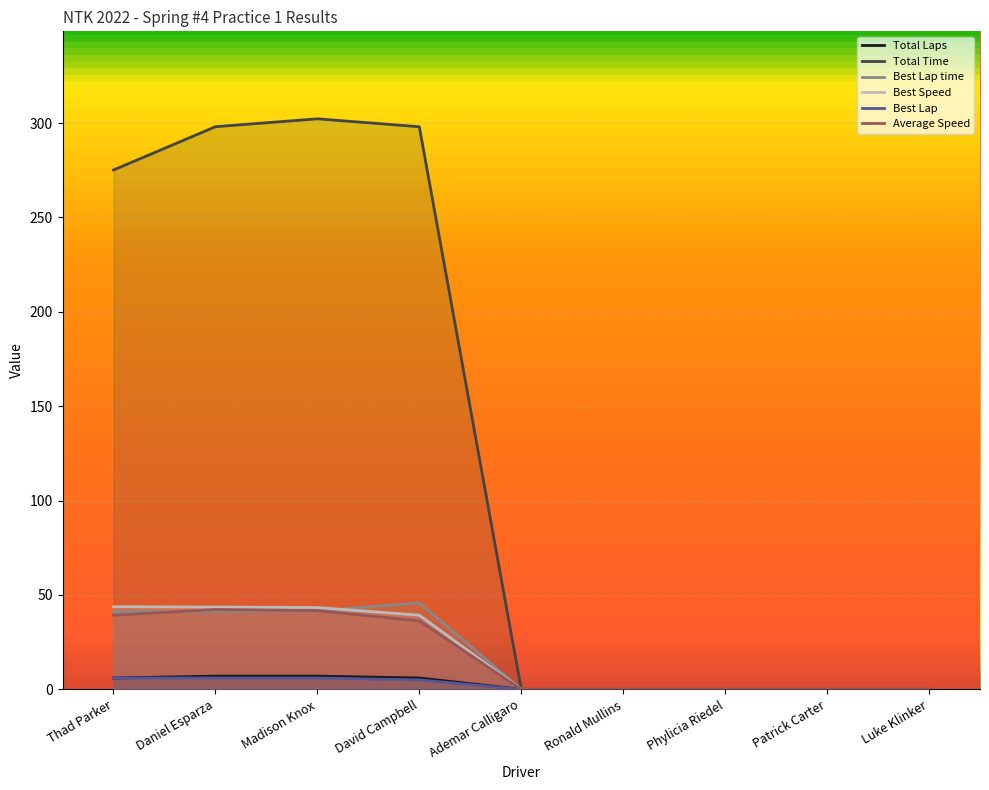

What is the difference between the maximum and minimum values in the Total Laps series?

7.0